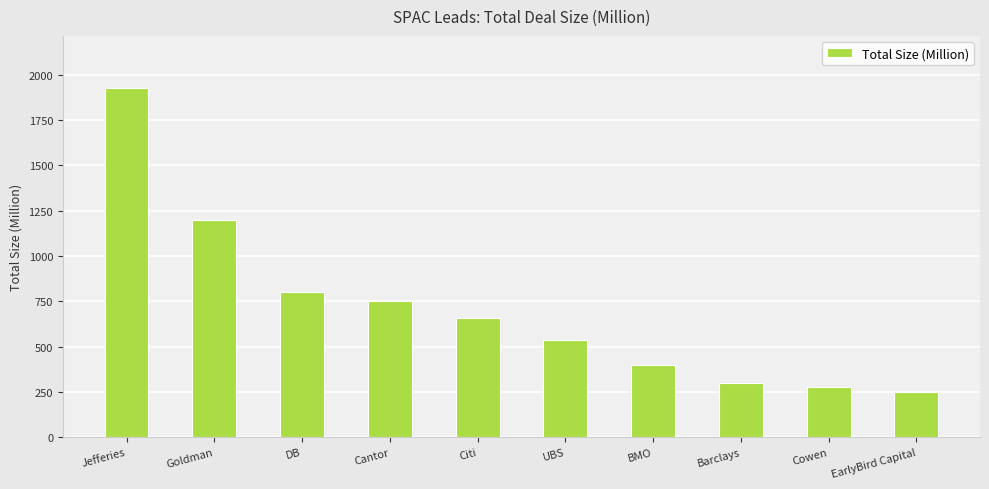

Reading left to right, list all the values displayed in this chart.

Jefferies=1925	Goldman=1200	DB=800	Cantor=750	Citi=660	UBS=535	BMO=400	Barclays=300	Cowen=275	EarlyBird Capital=250